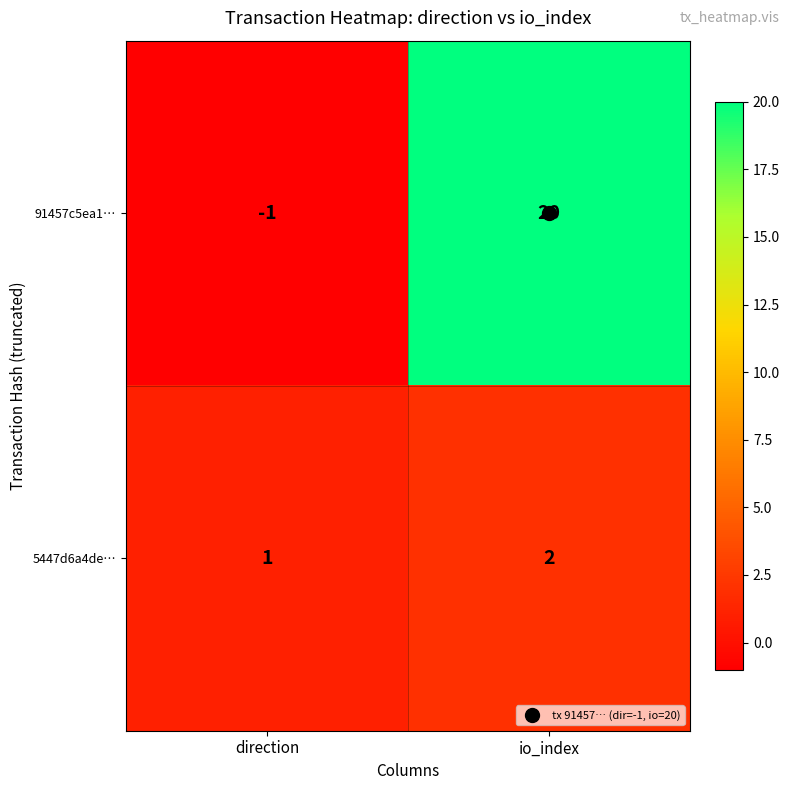

What is the difference between the 91457c5ea1… values at direction and io_index?

21